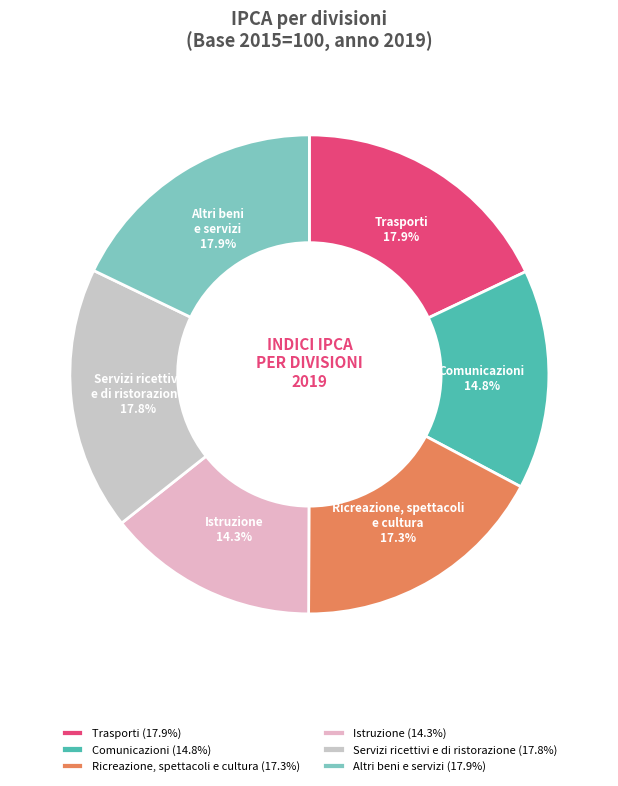

To the nearest percent, what portion does Servizi ricettivi e di ristorazione represent?

18%